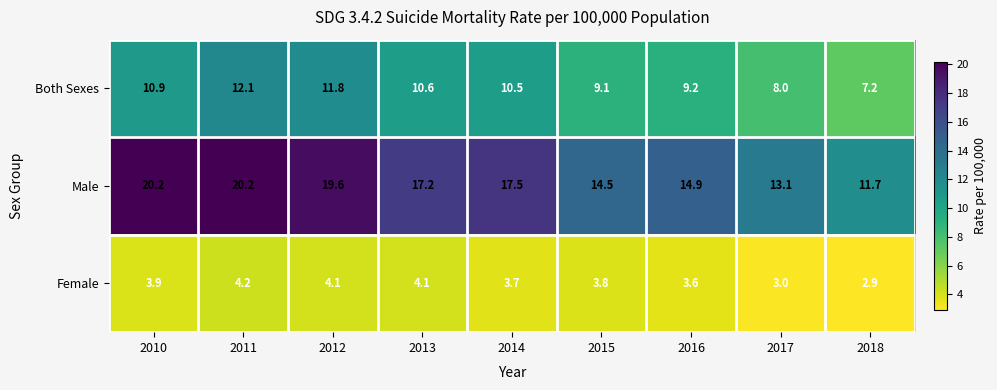

What is the difference between the maximum and minimum values in the Both Sexes series?

4.9